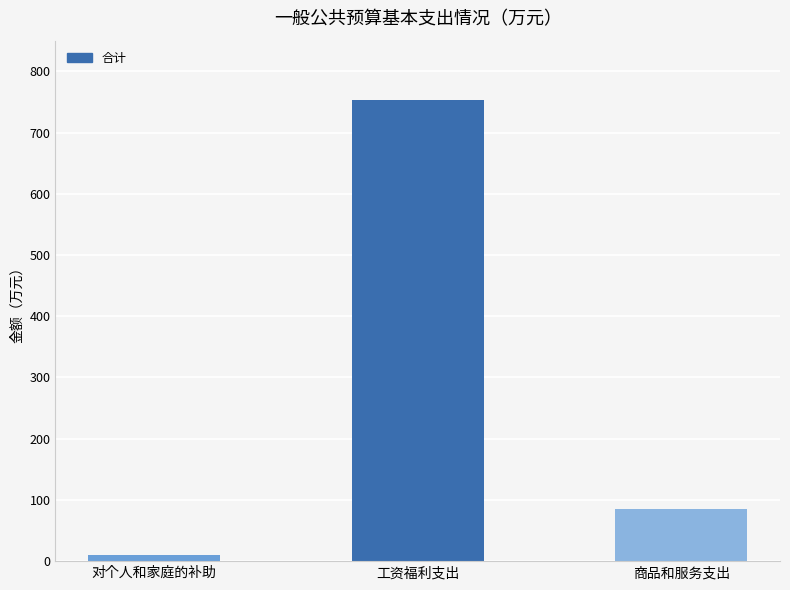

Which label corresponds to the largest value in the chart?

工资福利支出